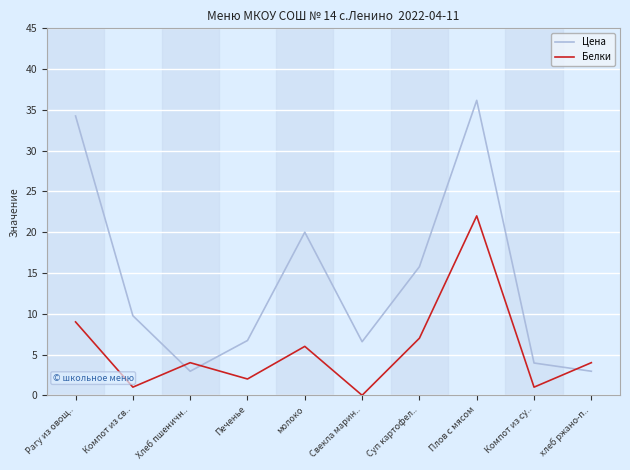

Where does the Белки series first go above 4?

Рагу из овощ..